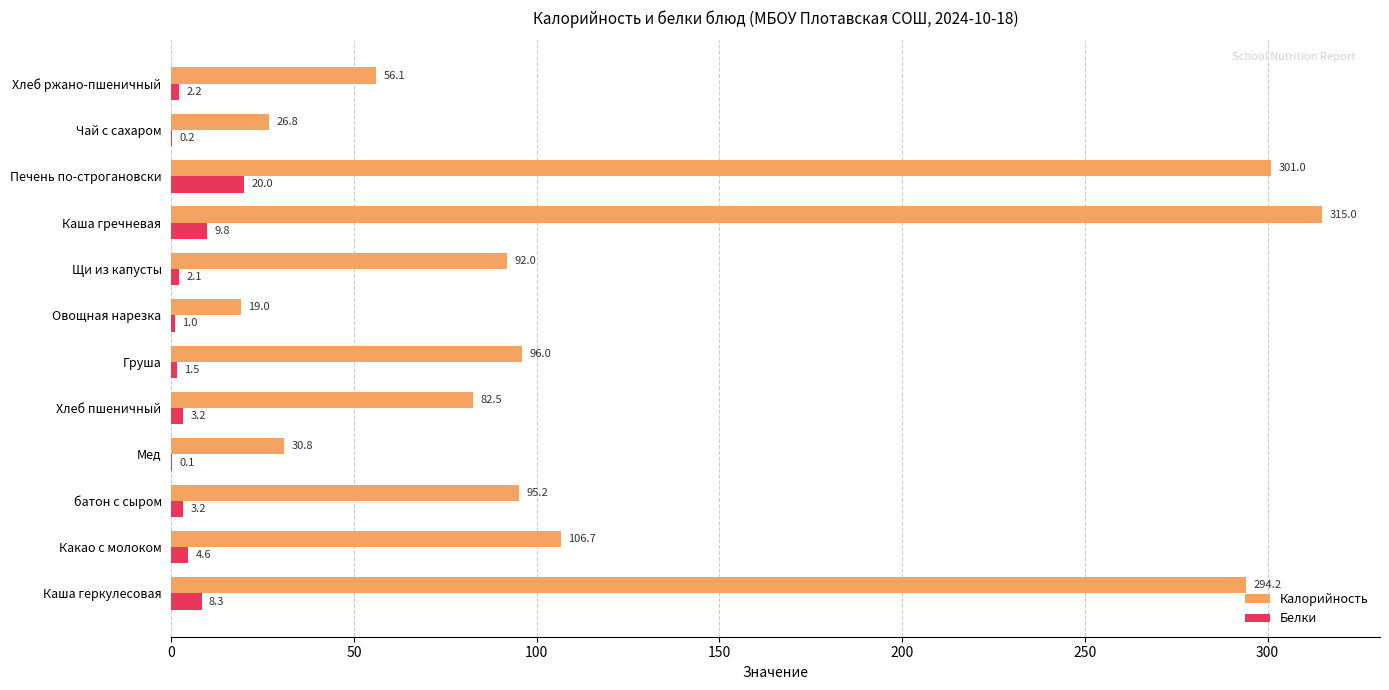

The value of Белки at Каша геркулесовая is 8.3. True or false?

True